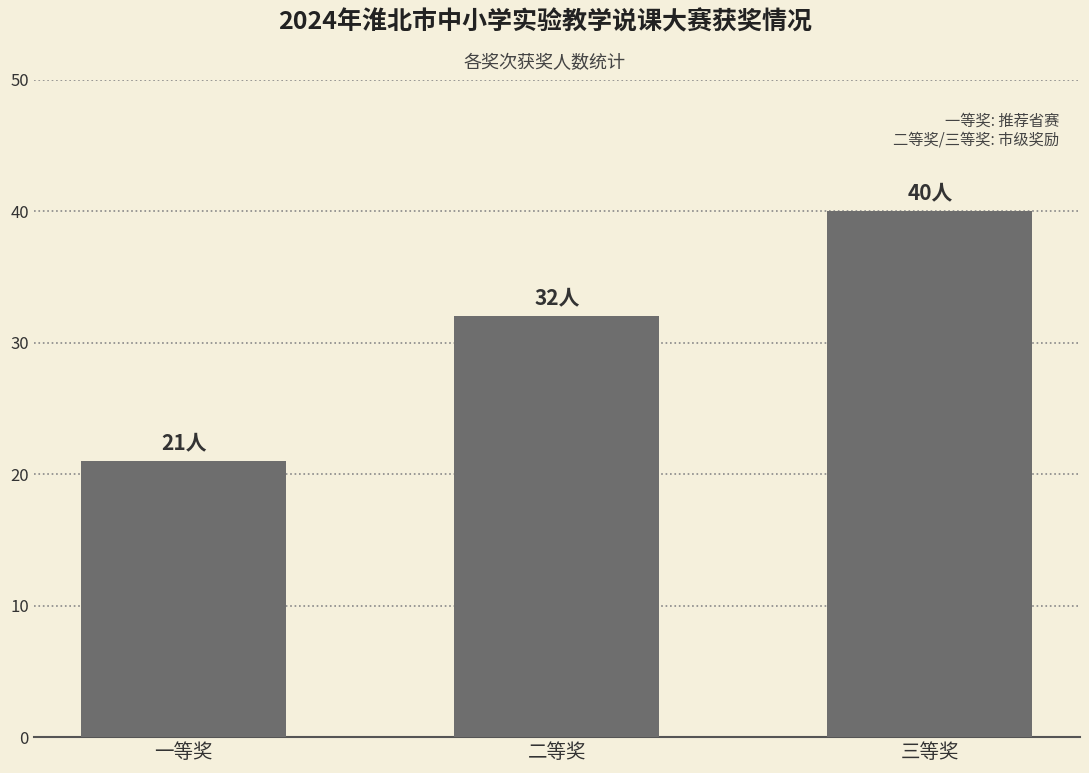

Does the chart contain any negative values?

No